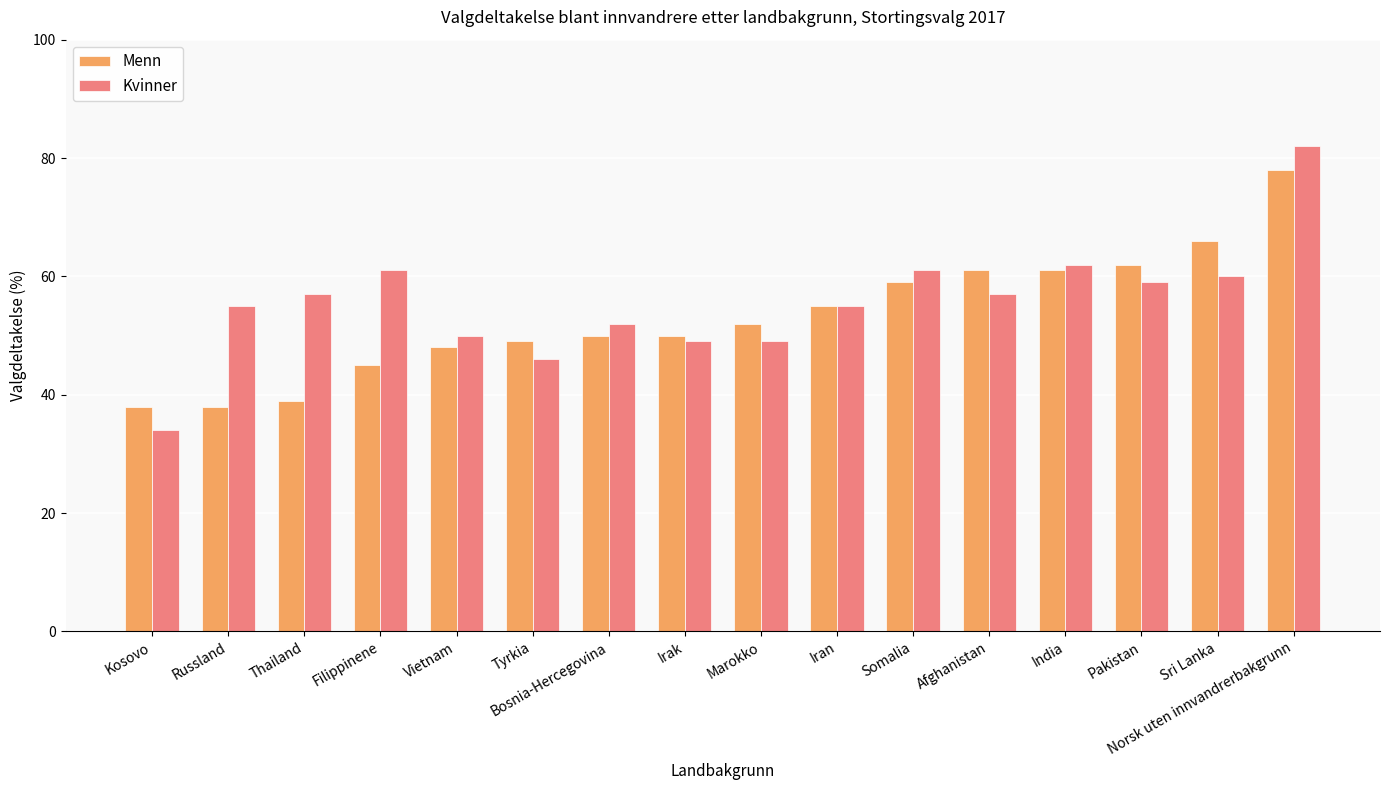

What is the sum of all Kvinner values?

889